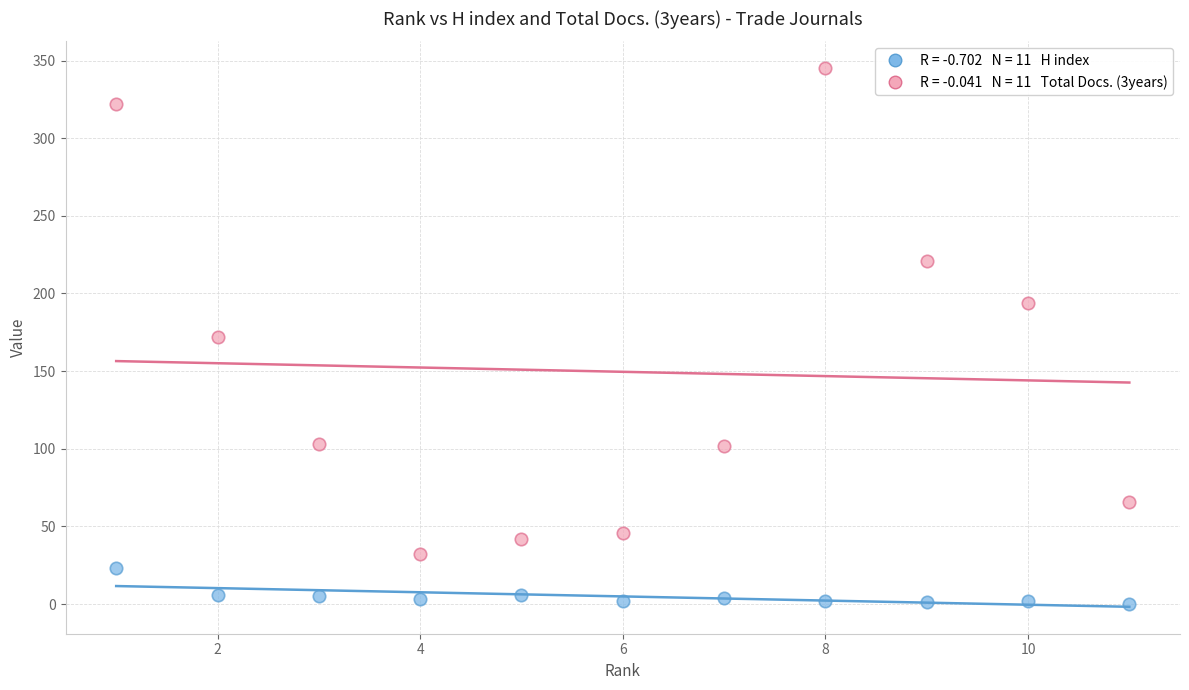

Across all data points, what is the range of Y values (max minus min)?

345